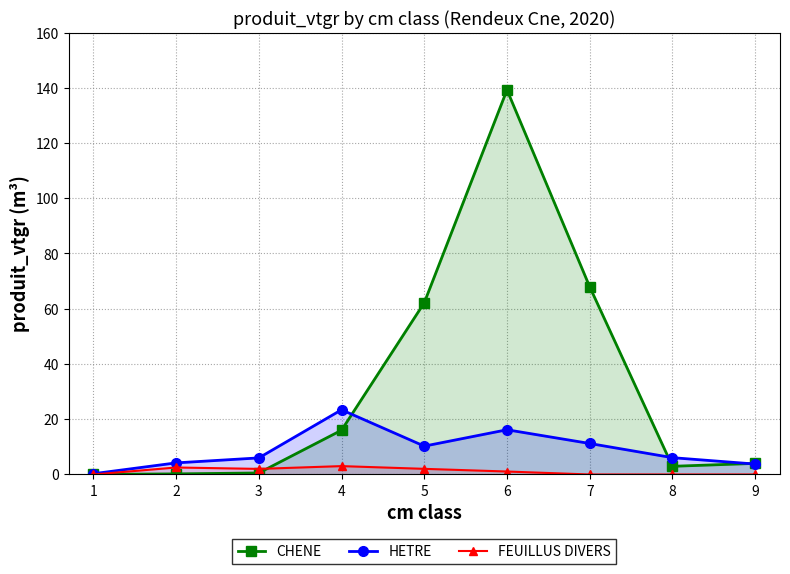

Is it true that HETRE equals 38.3 at 4?

False